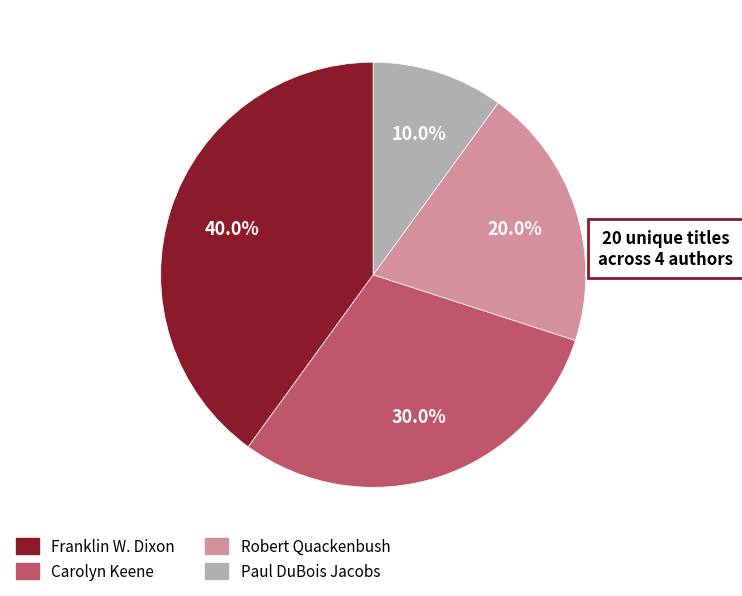

Is there a majority slice in this chart?

No